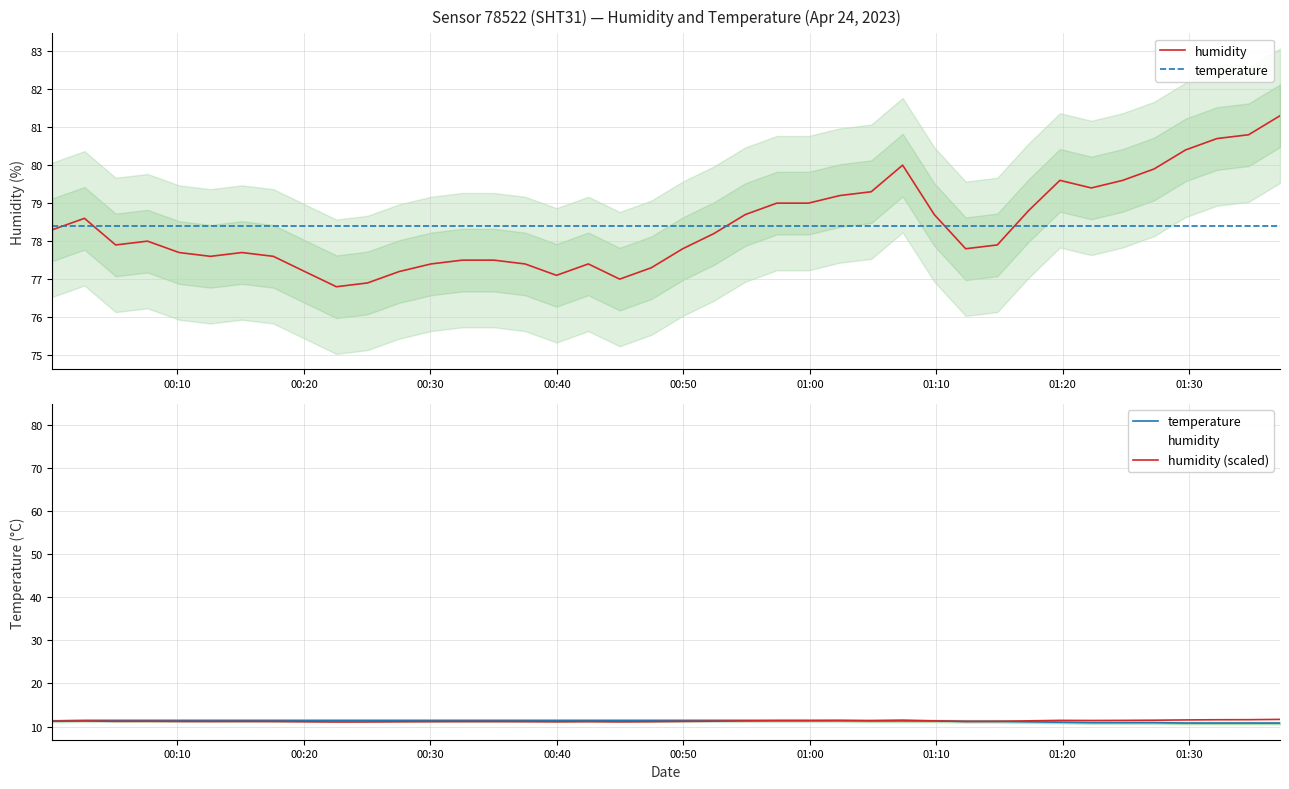

What is the difference between the maximum and minimum values in the humidity (scaled) series?

0.6